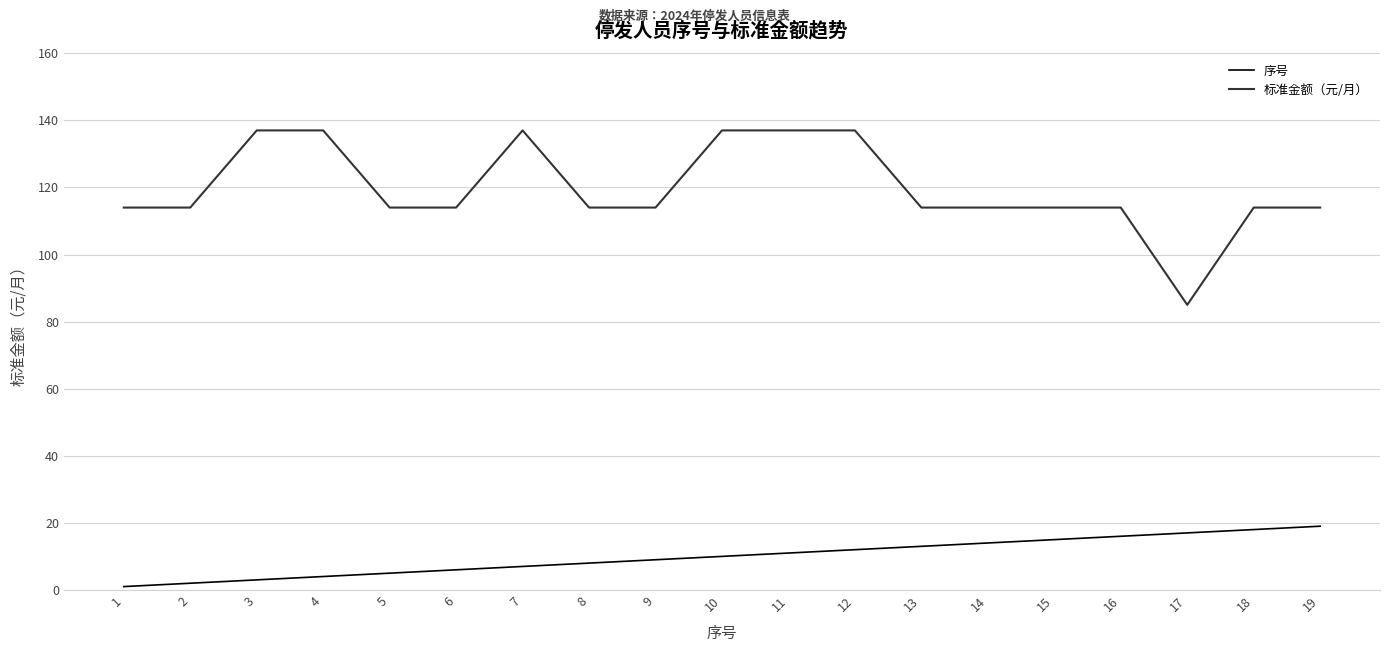

Reading left to right, list all the values displayed in this chart.

序号: 1	2	3	4	5	6	7	8	9	10	11	12	13	14	15	16	17	18	19
标准金额（元/月）: 114	114	137	137	114	114	137	114	114	137	137	137	114	114	114	114	85	114	114